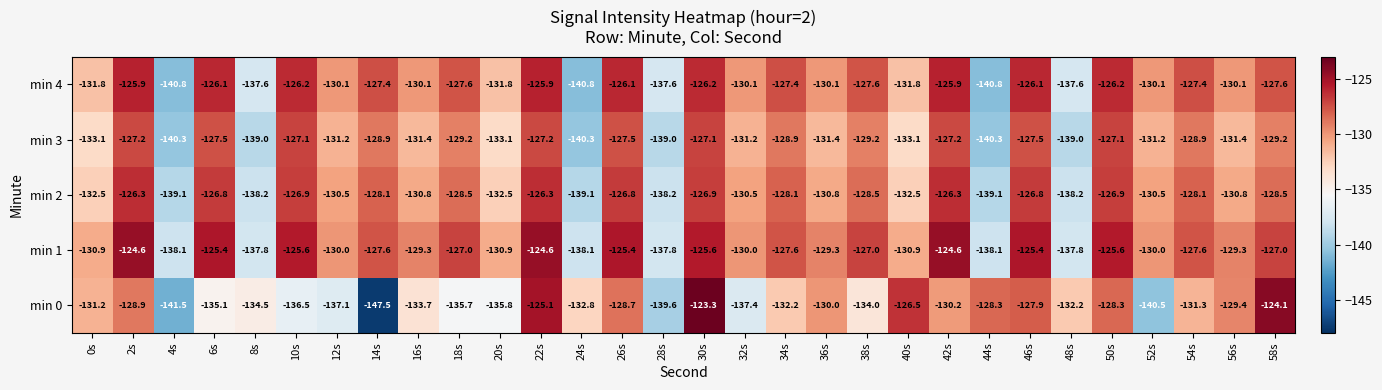

Is the value of min 0 at 54s greater than the value of min 2 at 22s?

No